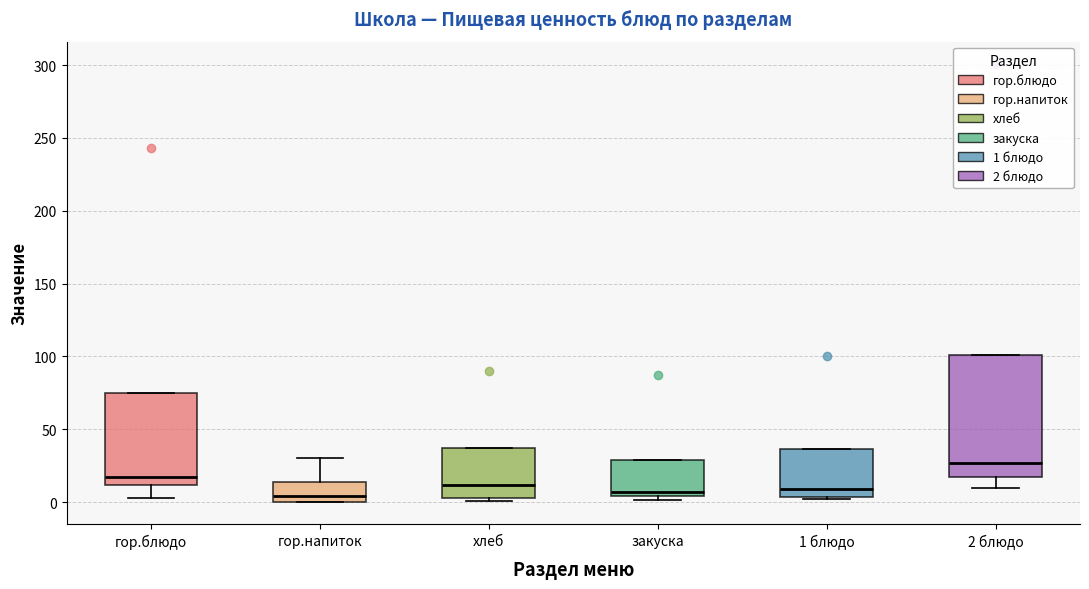

Which box is the tallest, from its lower edge to its upper edge?

2 блюдо